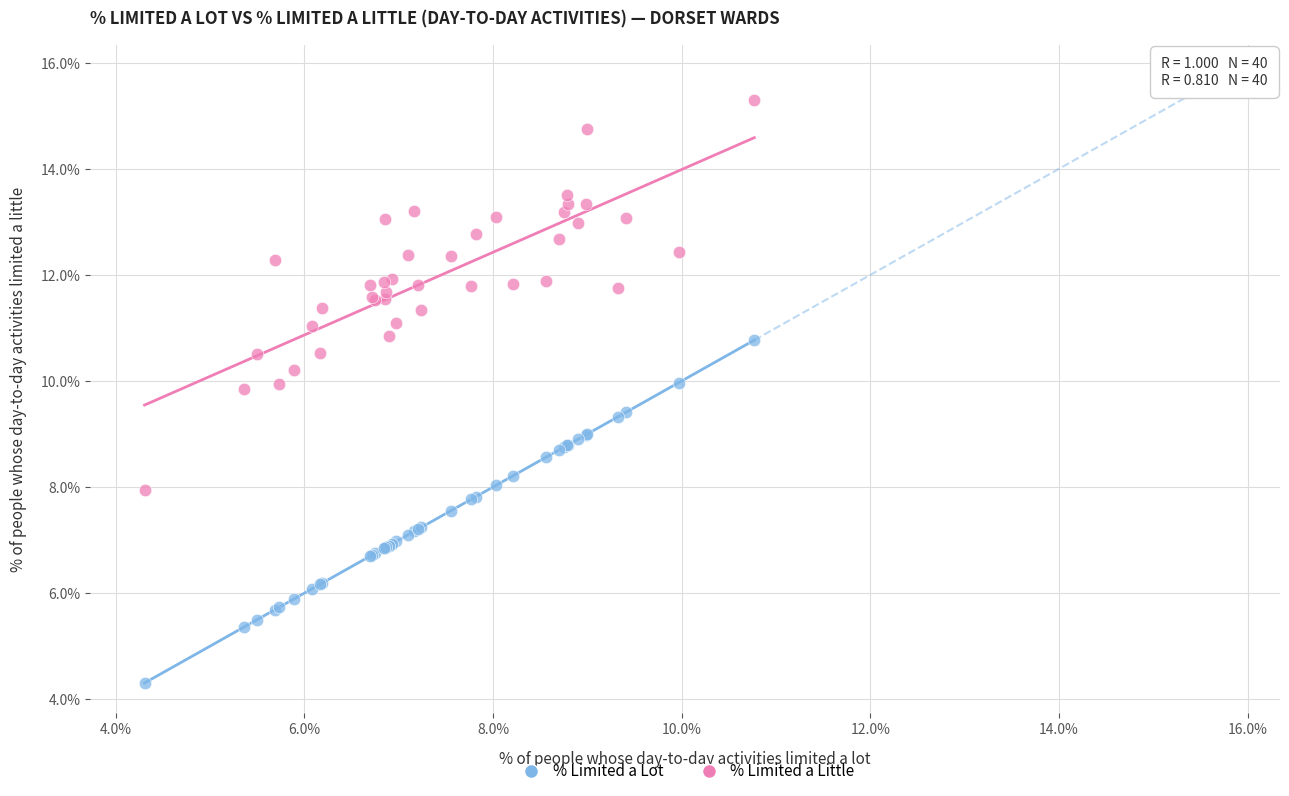

Which series contains the highest Y value?

% Limited a Little